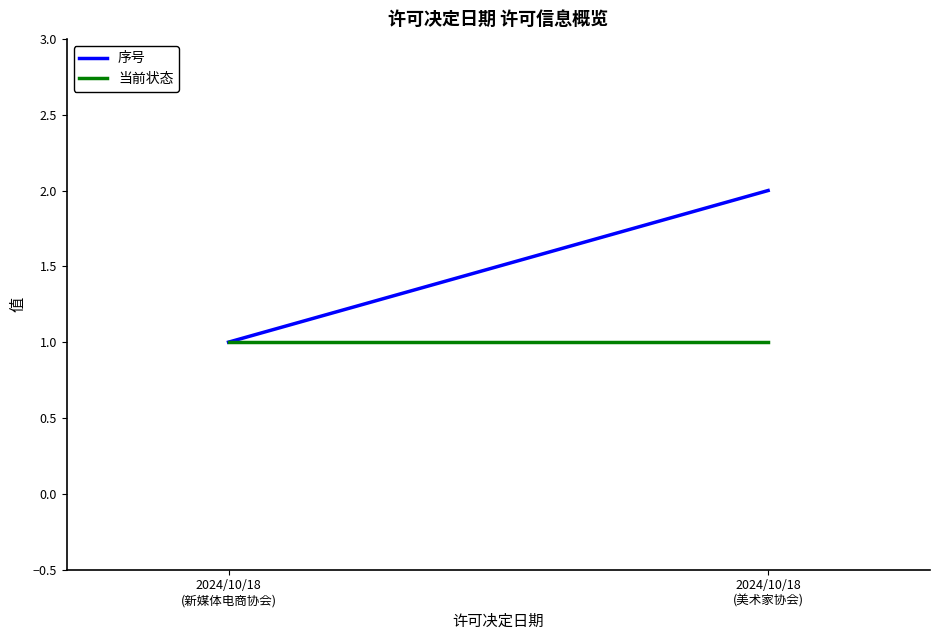

Is it true that 序号 equals 2 at 2024/10/18
(美术家协会)?

True